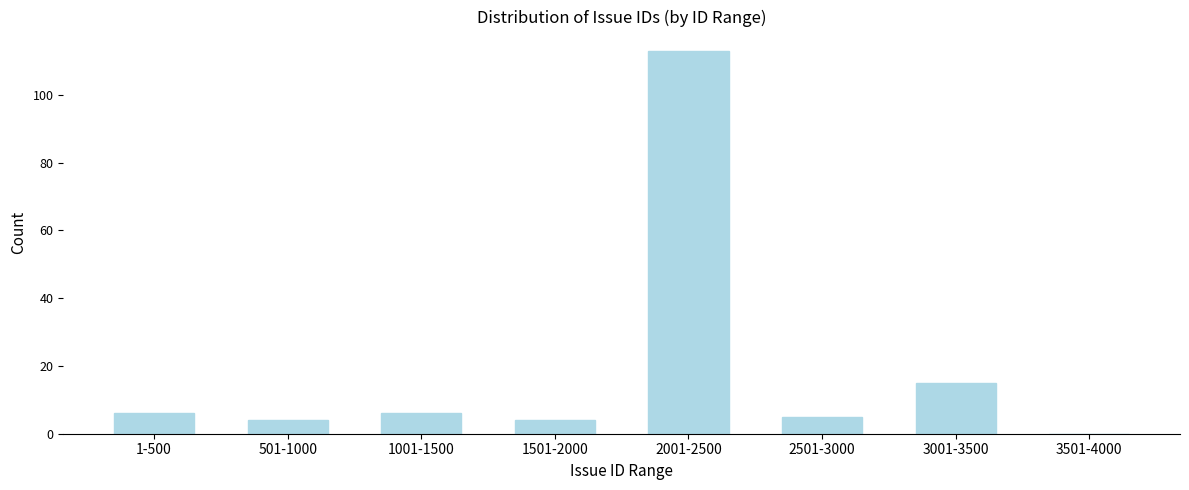

Reading left to right, extract all data points from this chart.

1-500=6	501-1000=4	1001-1500=6	1501-2000=4	2001-2500=113	2501-3000=5	3001-3500=15	3501-4000=0